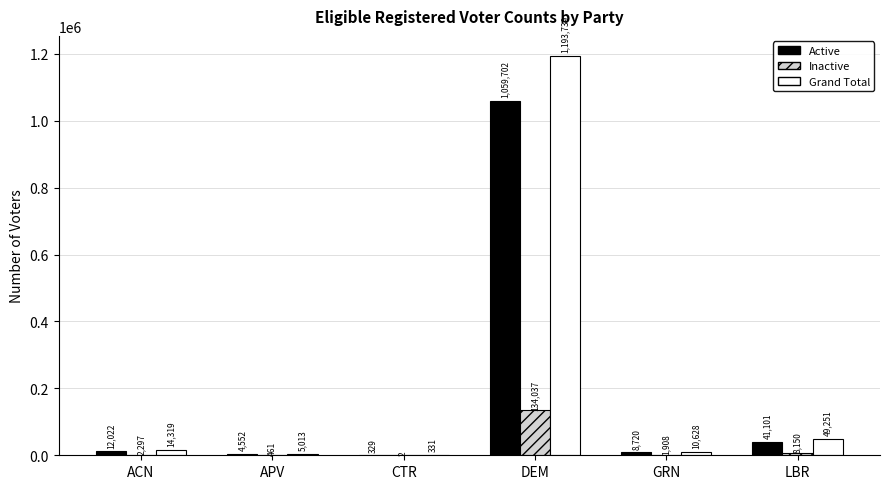

At which category is the sum across all series the highest?

DEM